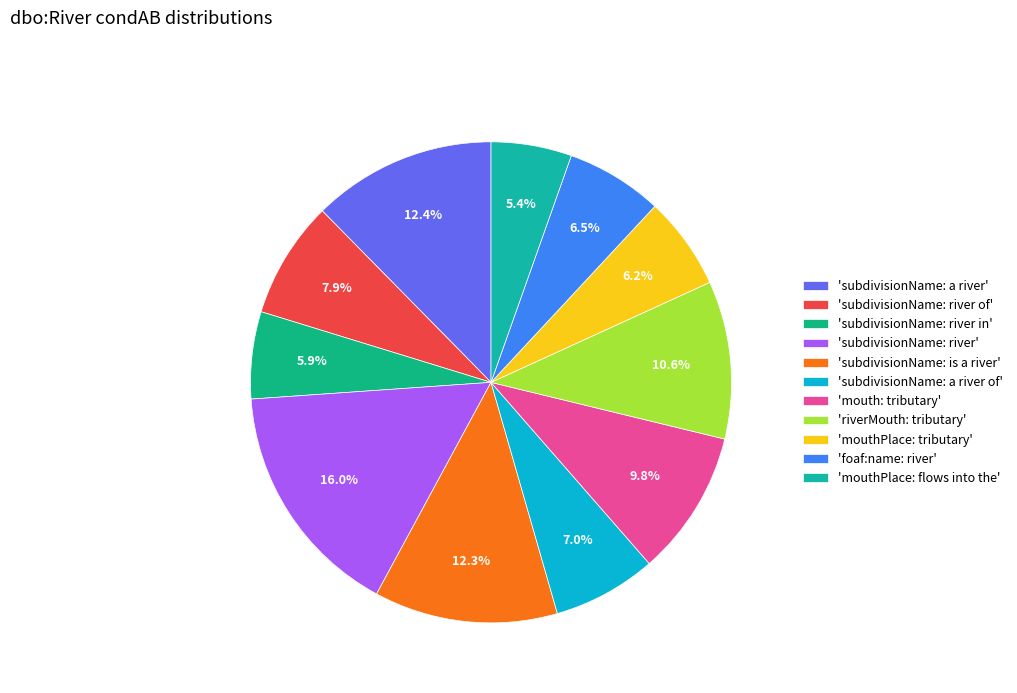

How many segments does this pie chart have?

11